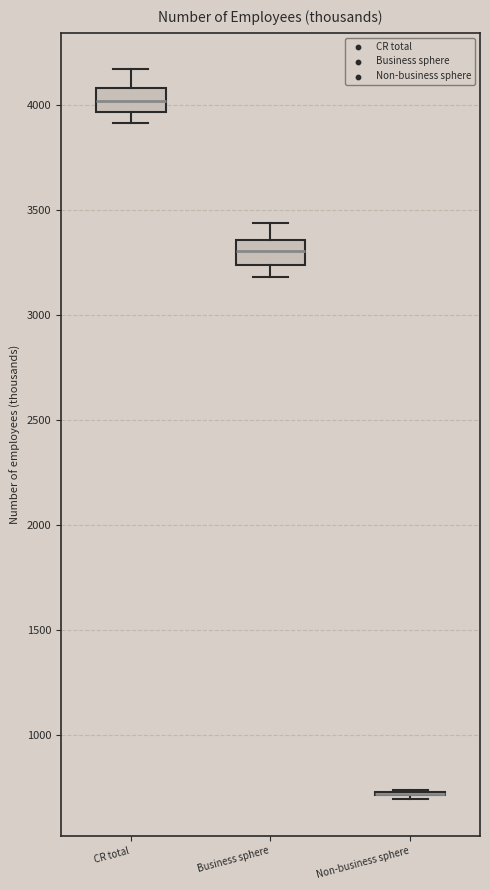

Reading left to right, read every box against the y-axis: the position of its median line, the range the box covers, and the ends of its whiskers. The values are not printed on the chart, so give them approximately, as read against the axis.

CR total: median 4000, box 3950 to 4100, whiskers 3900 to 4150
Business sphere: median 3300, box 3250 to 3350, whiskers 3200 to 3450
Non-business sphere: box collapsed to a line at 700, whiskers 700 to 750